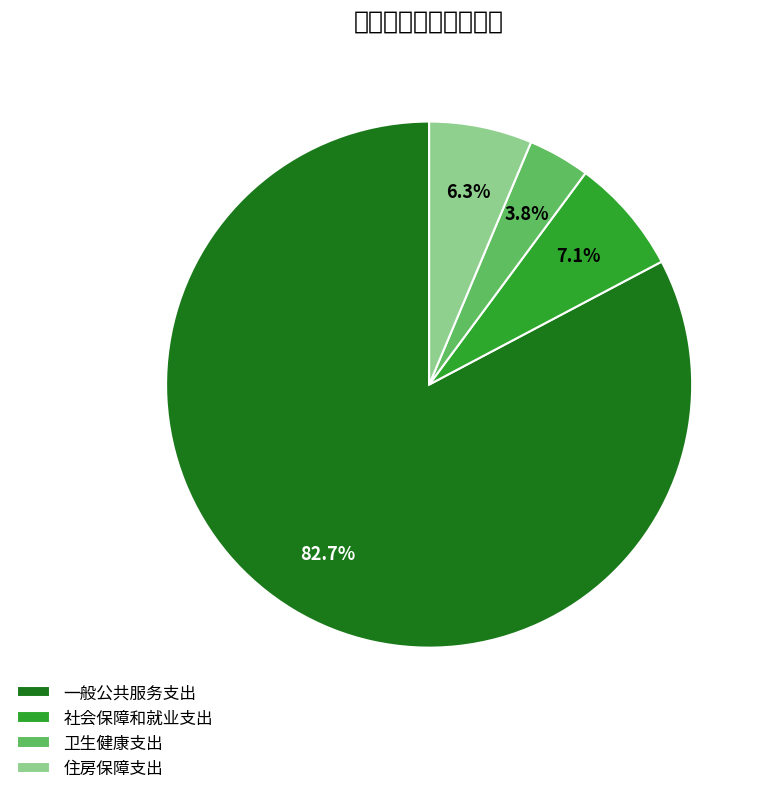

What percentage do 卫生健康支出 and 社会保障和就业支出 together represent?

10.9%